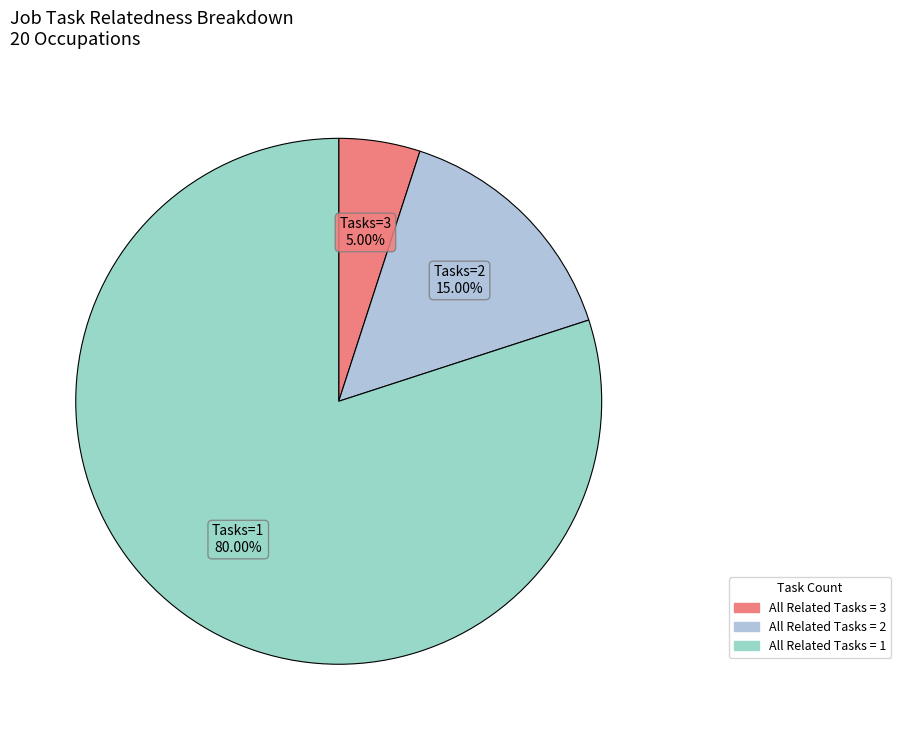

Is there a majority slice in this chart?

Yes